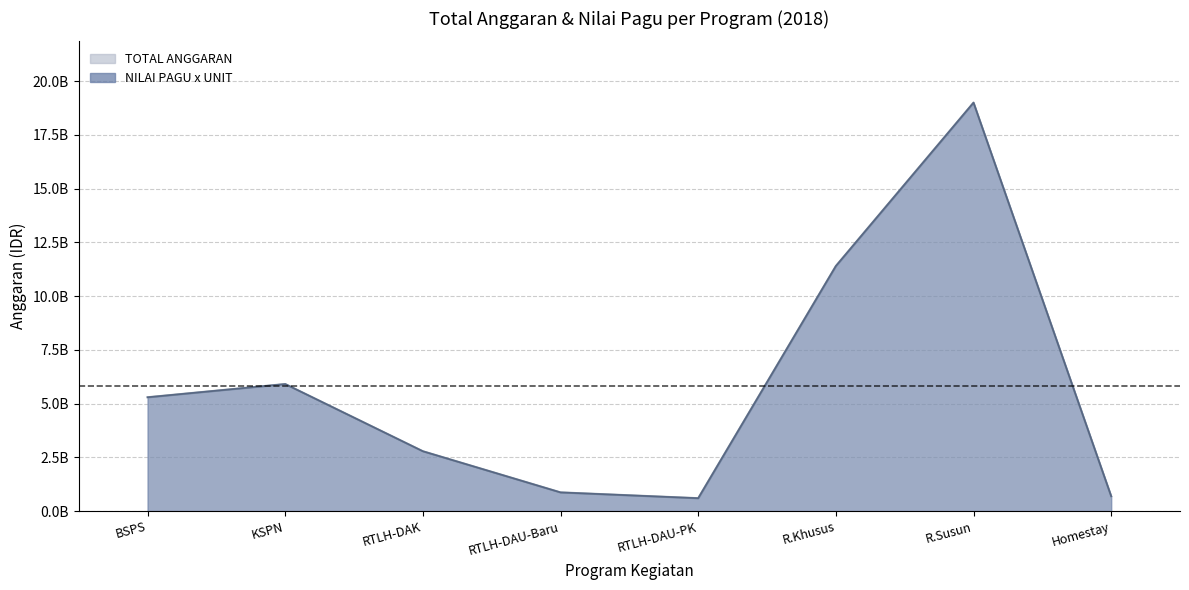

Is it true that jumlah_unit equals 394 at total_anggaran?

True